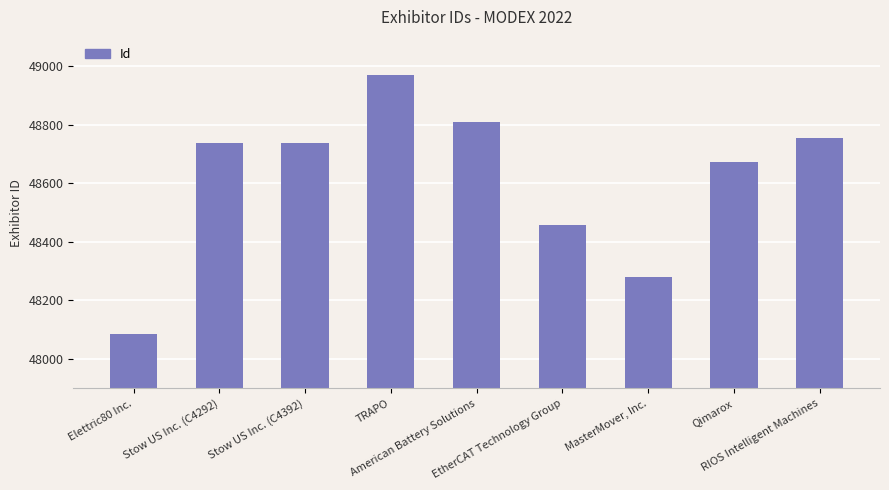

True or false: the data shows 84523 at Elettric80 Inc..

False